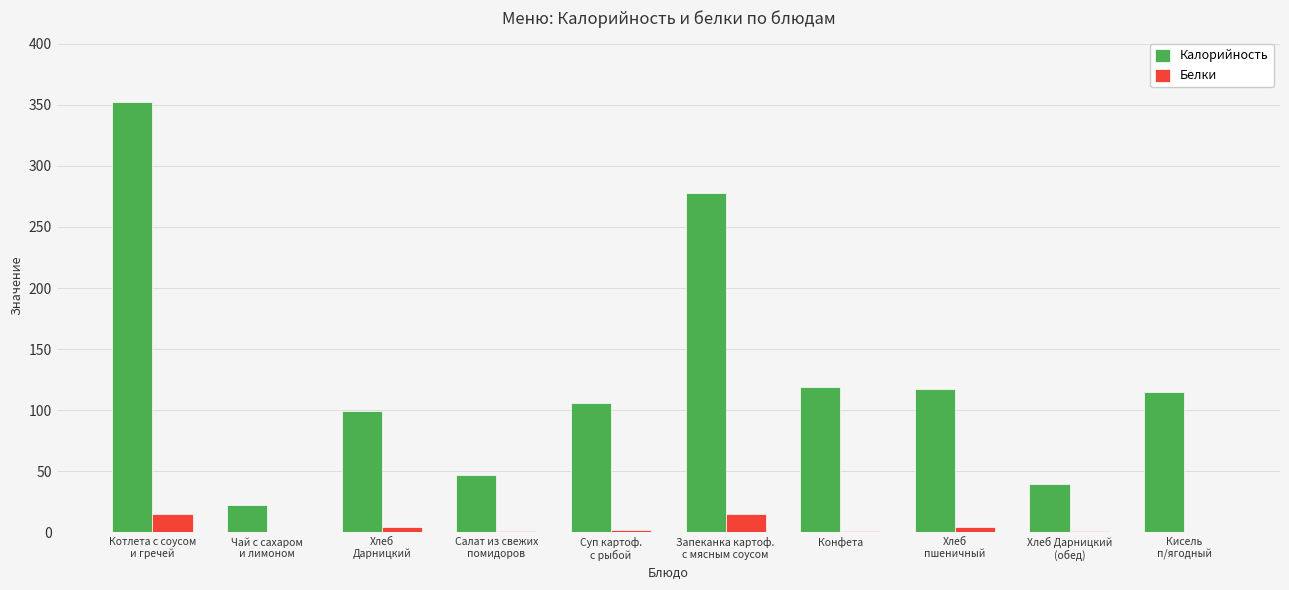

Is the value of Калорийность at Хлеб
Дарницкий greater than the value of Белки at Хлеб Дарницкий
(обед)?

Yes